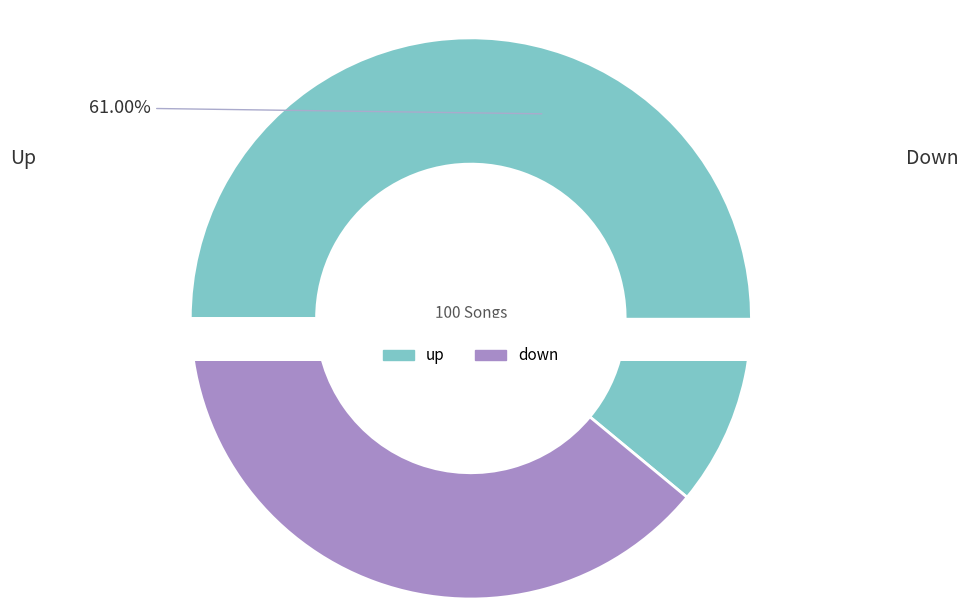

Which category has the biggest portion of the pie?

up